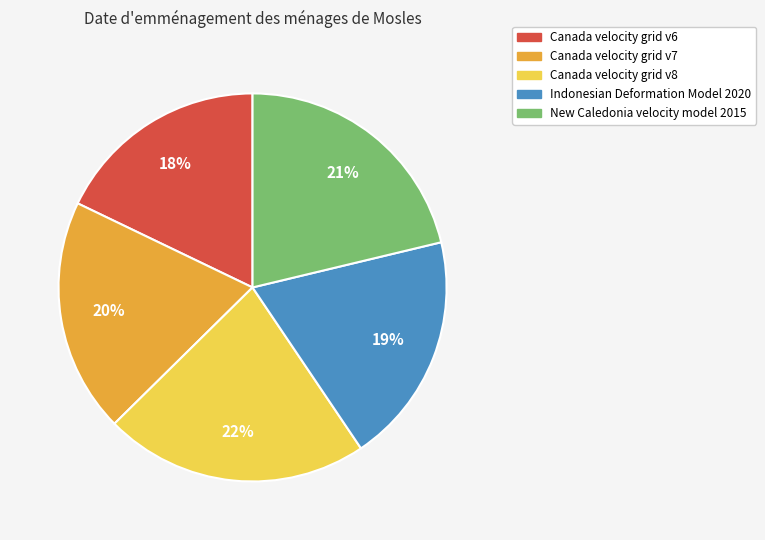

Does New Caledonia velocity model 2015 account for over 50% of the chart?

No